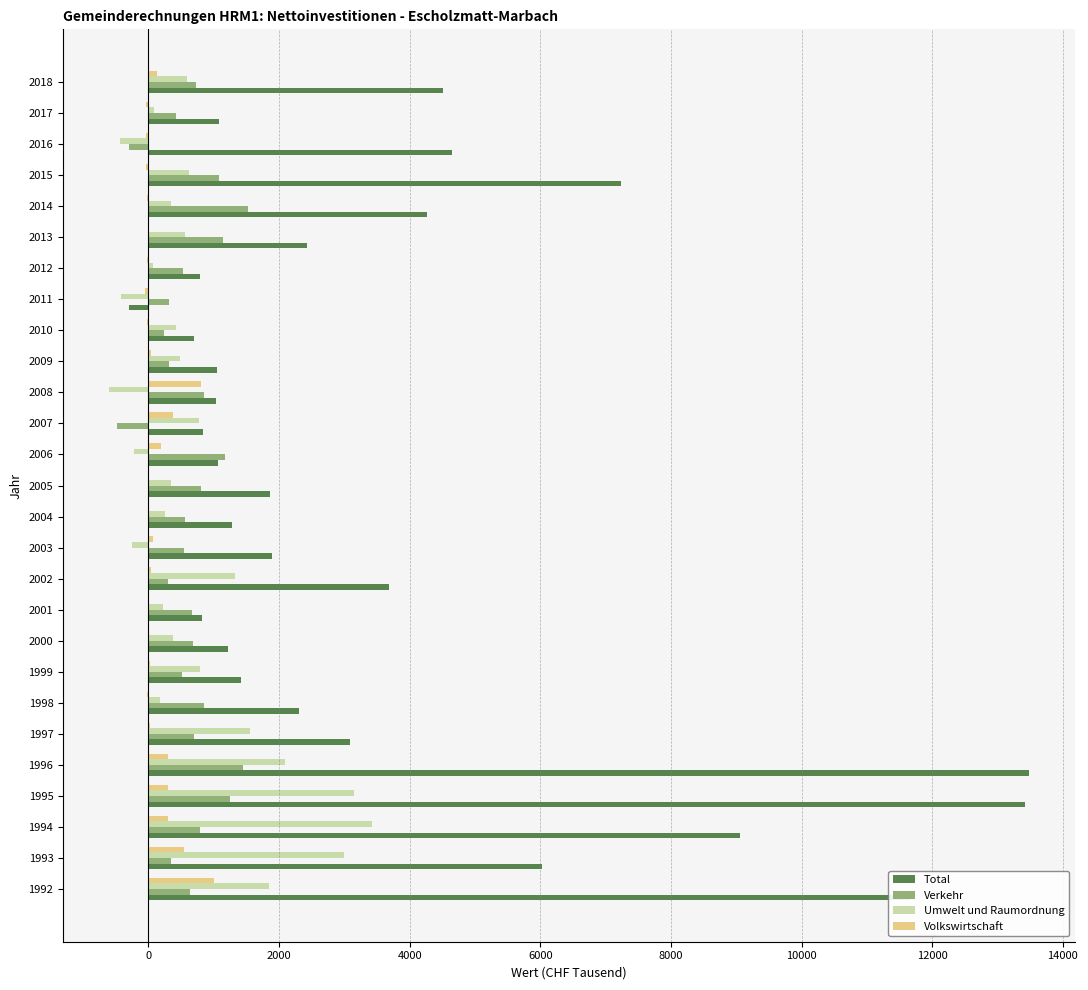

What is the sum of all Umwelt und Raumordnung values?

20557.7